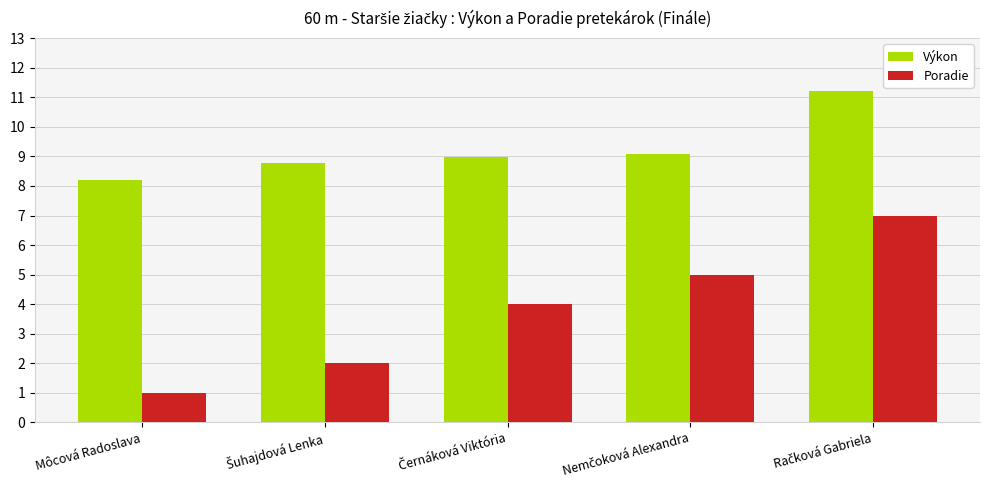

What value does the Výkon series have at Môcová Radoslava?

8.2